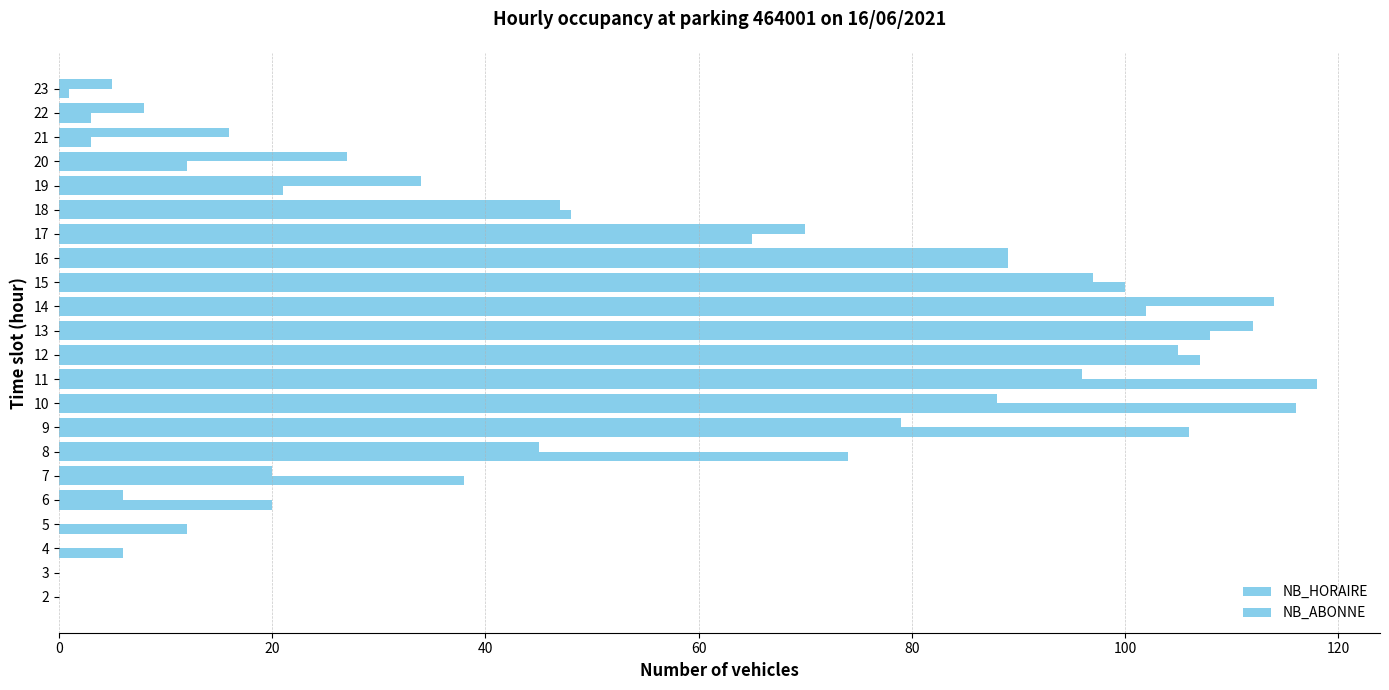

Count the number of data series in this chart.

2